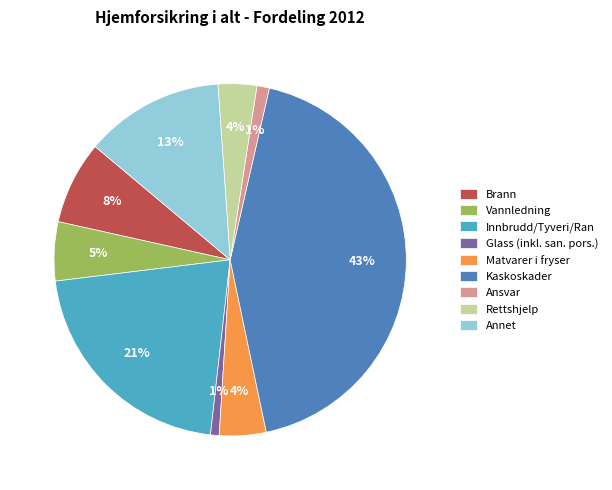

To the nearest percent, what portion does Innbrudd/Tyveri/Ran represent?

21%